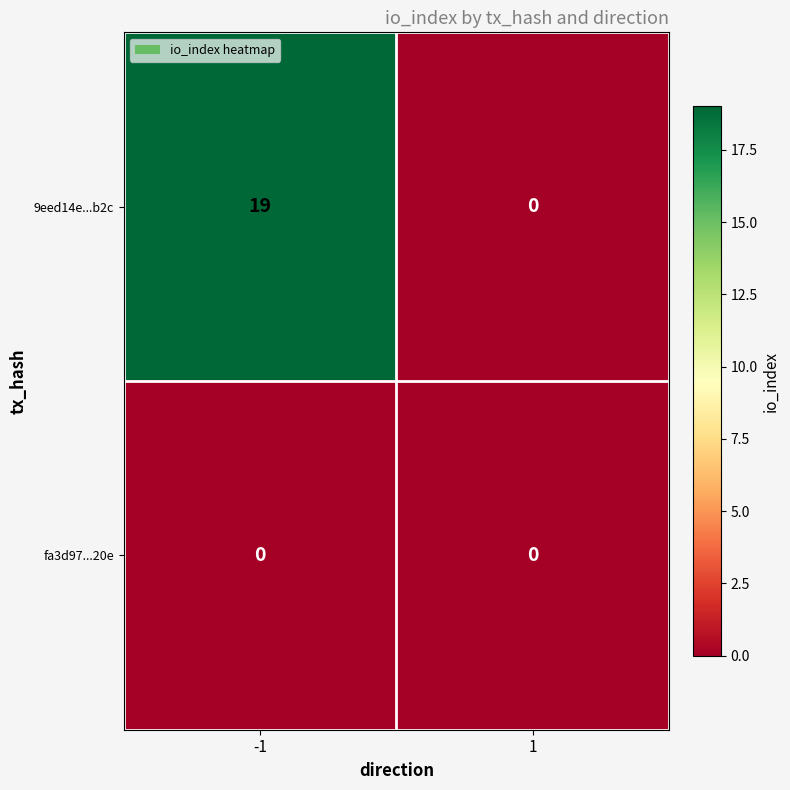

Which series has the largest total across all categories?

9eed14e...b2c